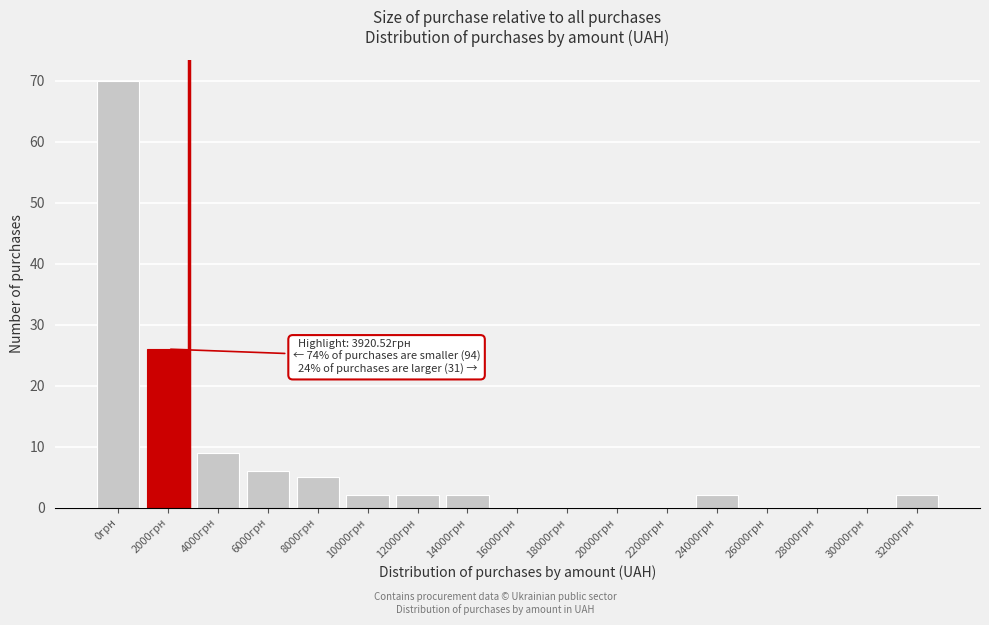

Reading right to left, extract all data points from this chart.

32000грн=2	30000грн=0	28000грн=0	26000грн=0	24000грн=2	22000грн=0	20000грн=0	18000грн=0	16000грн=0	14000грн=2	12000грн=2	10000грн=2	8000грн=5	6000грн=6	4000грн=9	2000грн=26	0грн=70